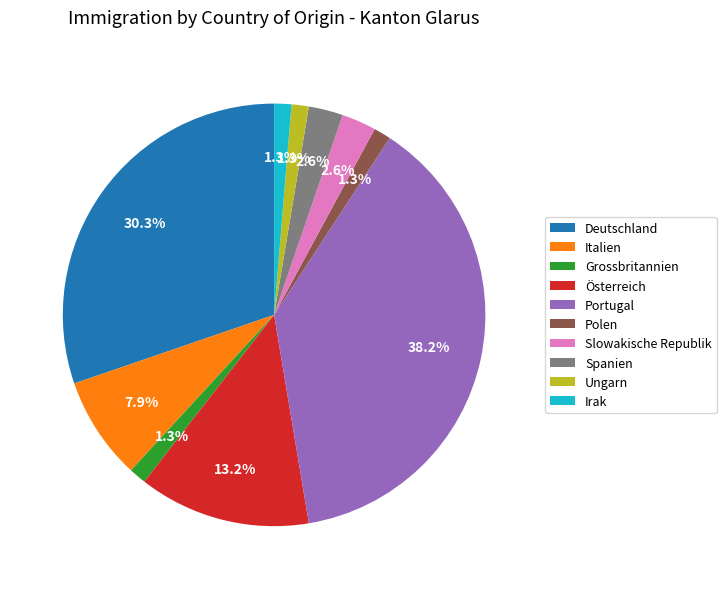

How many segments does this pie chart have?

10